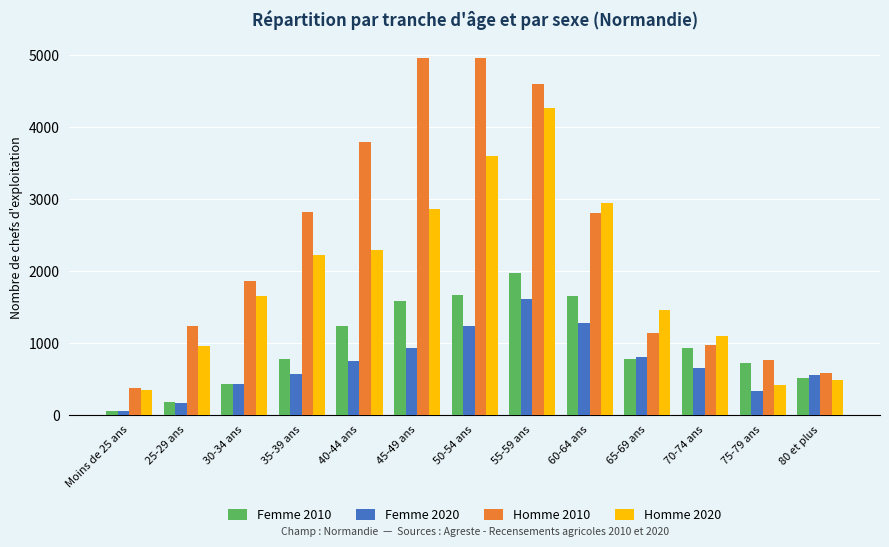

What is the label of the 10th bar from the left?

65-69 ans